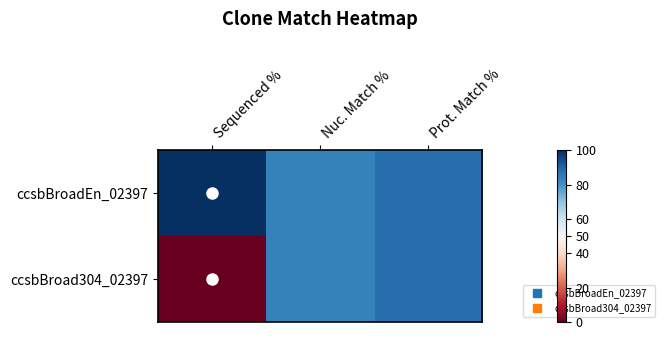

Which series changed the most between Nuc. Match % and Prot. Match %?

ccsbBroadEn_02397